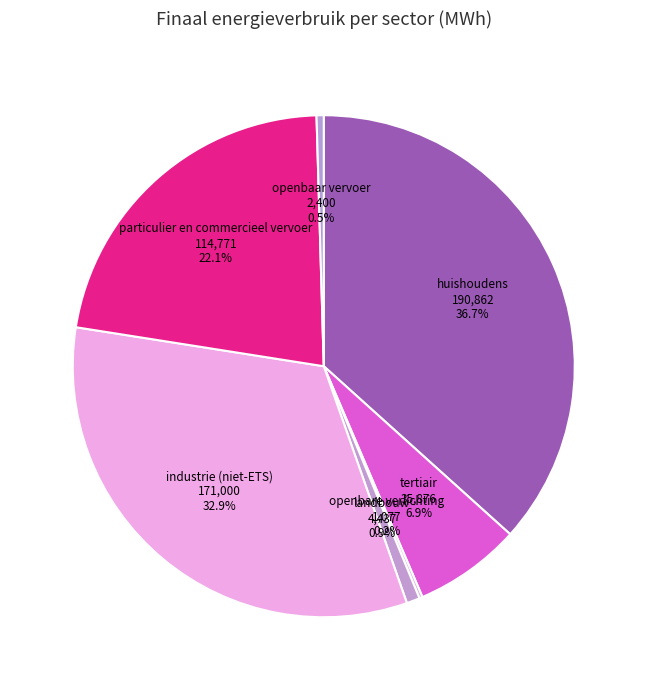

What is the largest slice in the pie chart?

huishoudens